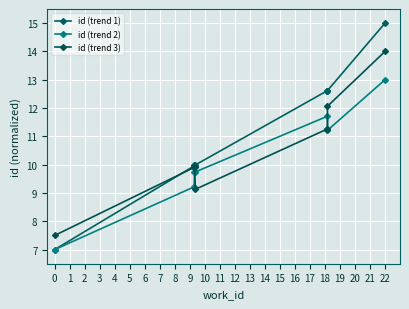

Between 3 and 6, which is larger?

6